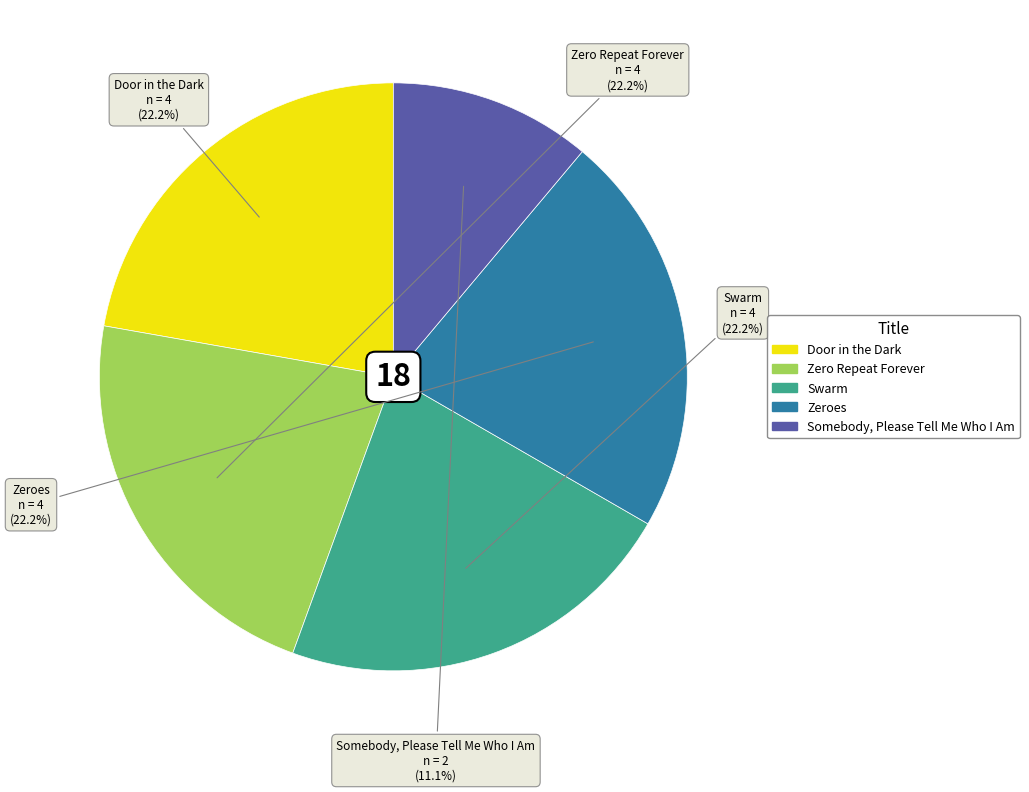

To the nearest percent, what portion does Zero Repeat Forever represent?

22%